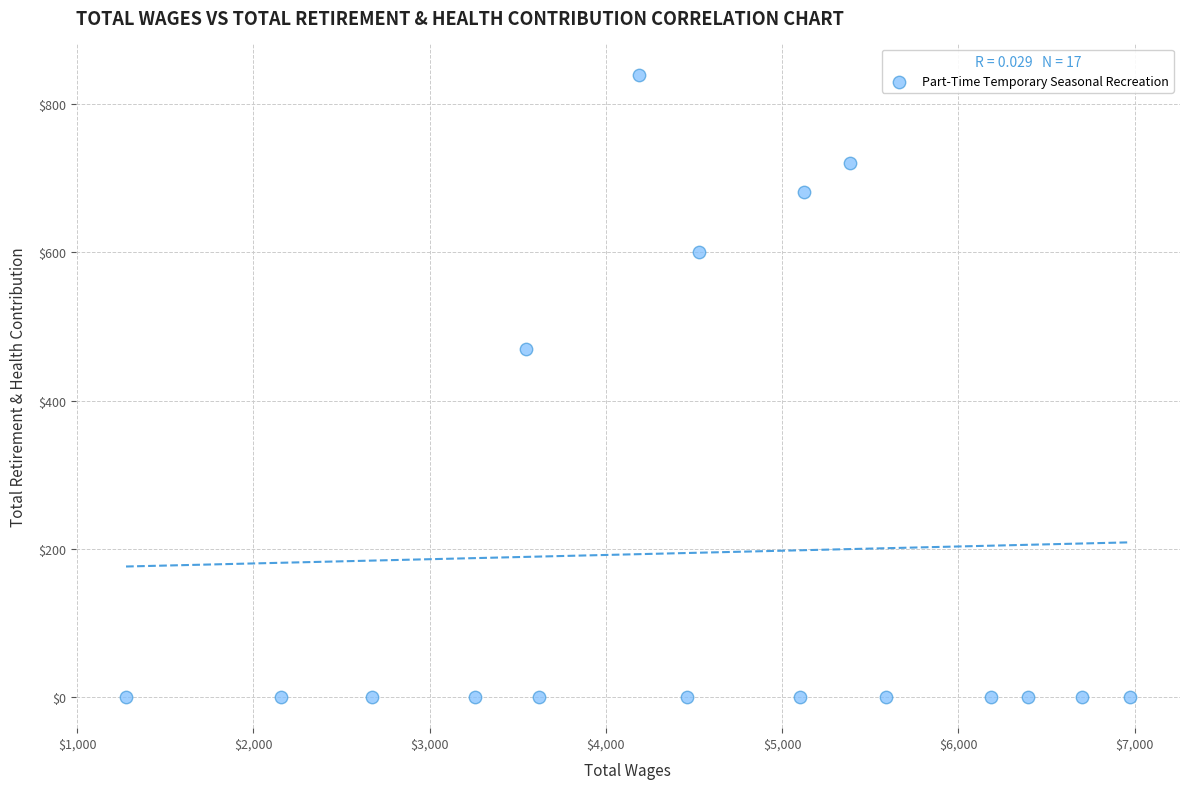

What is the range of Y values (max minus min)?

840